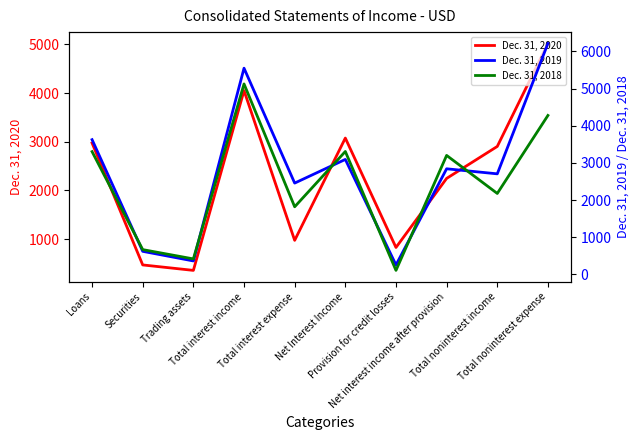

What is the label of the 5th point from the right?

Net Interest Income